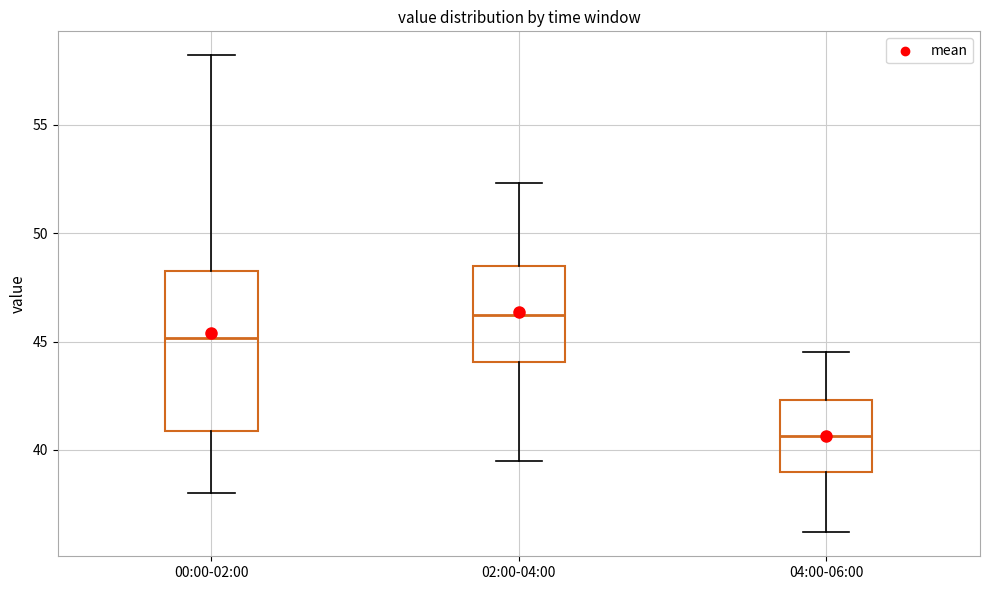

Reading left to right, transcribe this box plot: for each box, give where its median line is, the range the box spans, and where its two whiskers end, as read against the y-axis. The values are not printed on the chart, so give them approximately, as read against the axis.

00:00-02:00: median 45.0, box 41.0 to 48.5, whiskers 38.0 to 58.0
02:00-04:00: median 46.0, box 44.0 to 48.5, whiskers 39.5 to 52.5
04:00-06:00: median 40.5, box 39.0 to 42.5, whiskers 36.0 to 44.5